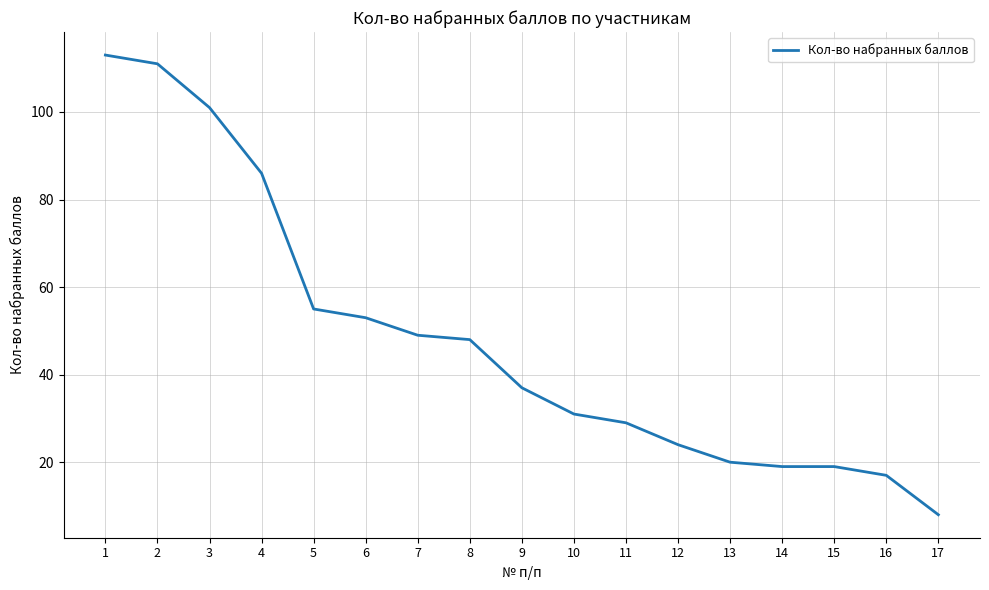

True or false: the data shows 24 at 12.

True